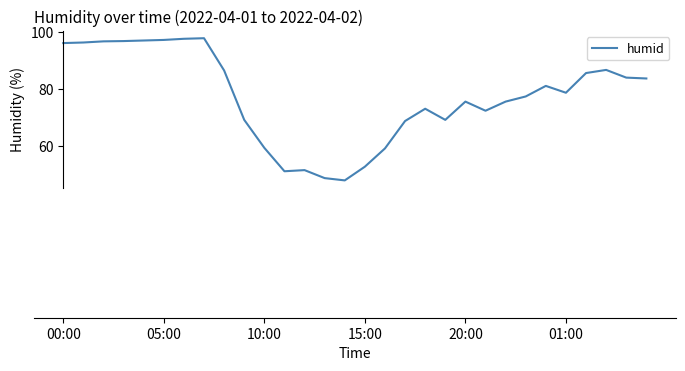

Does the chart have visible grid lines?

No